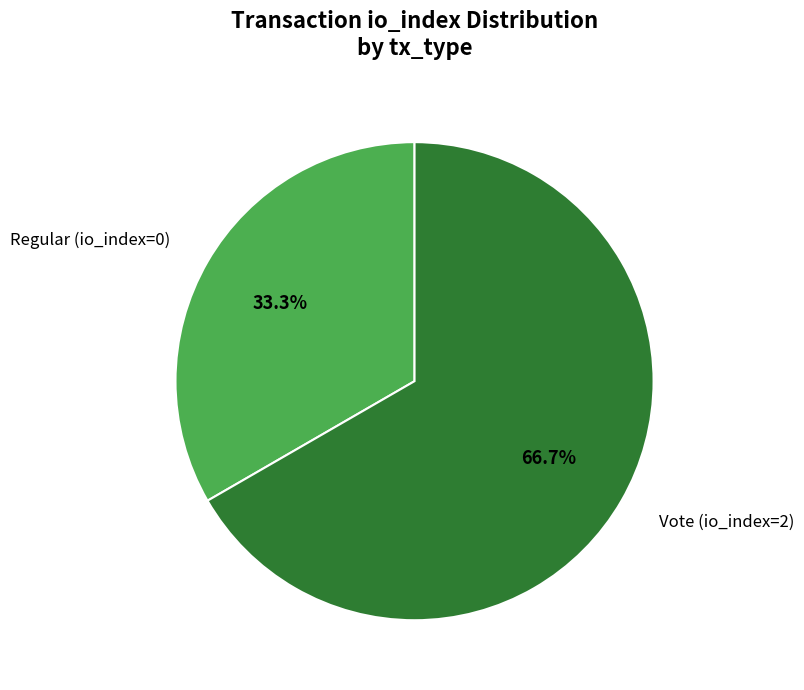

Does Vote (io_index=2) account for over 50% of the chart?

Yes